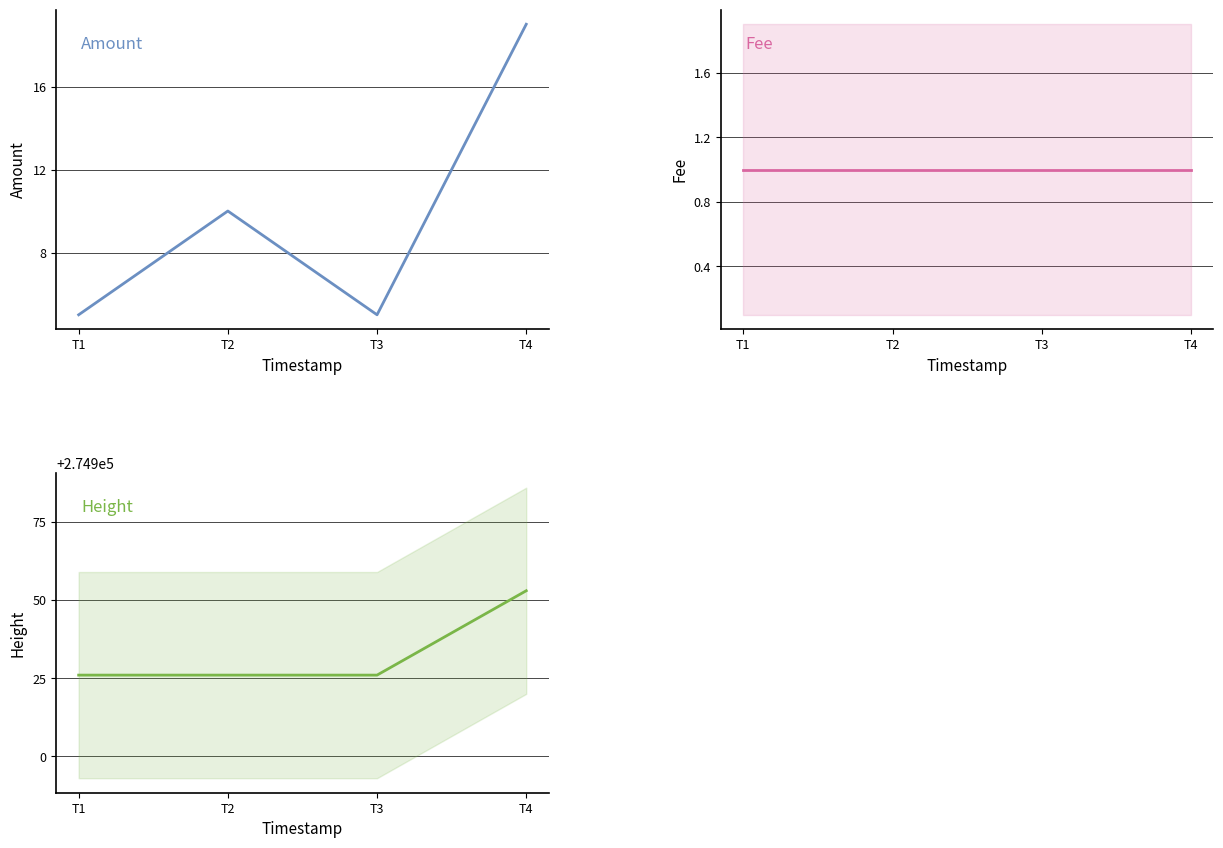

At which category is the sum across all series the highest?

T4